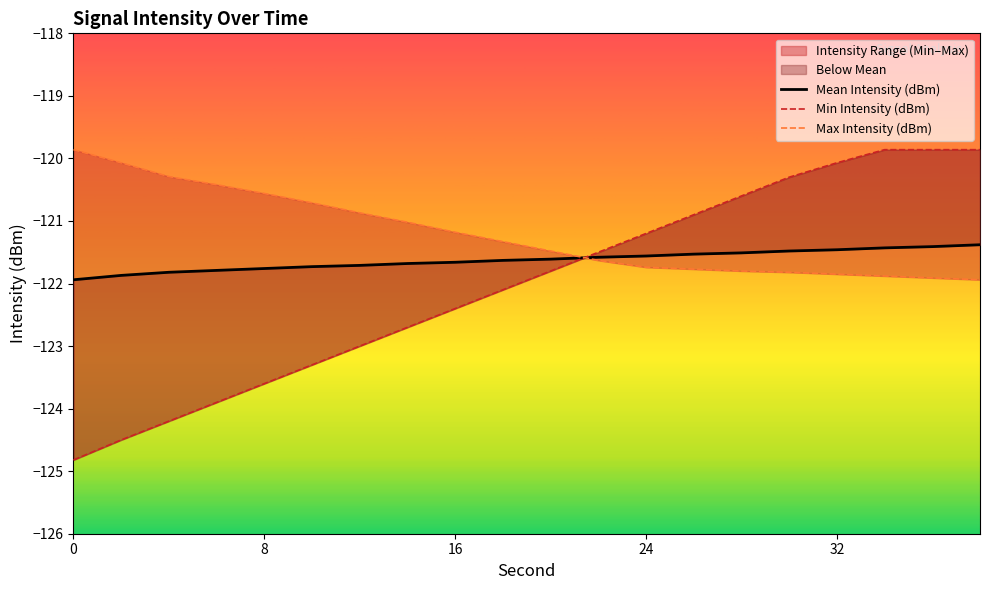

What is the sum of the Max Intensity (dBm) values at 36 and 18?

-243.2